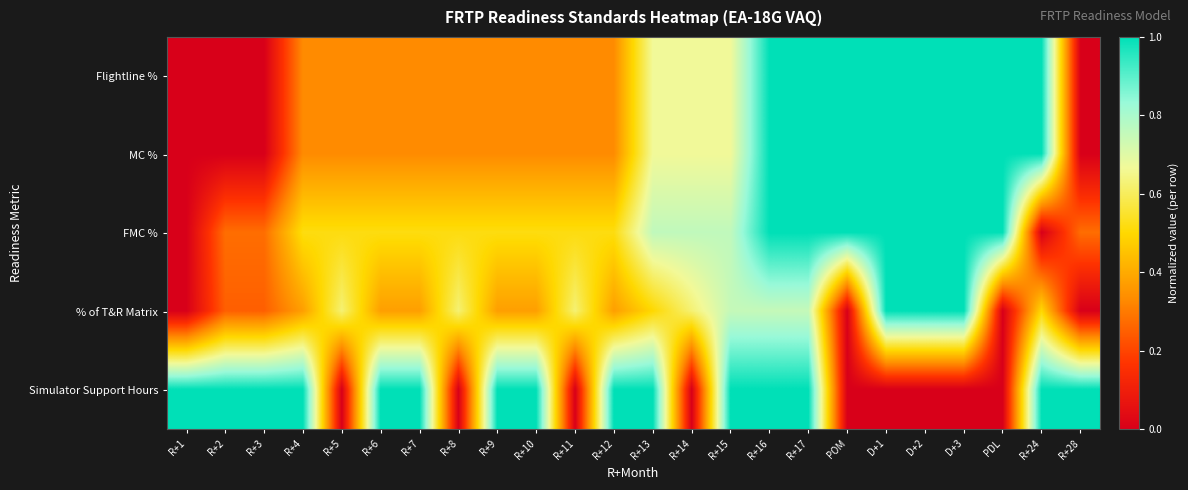

Rank the series by their maximum value, from lowest to highest.

Flightline %, MC %, FMC %, % of T&R Matrix, Simulator Support Hours